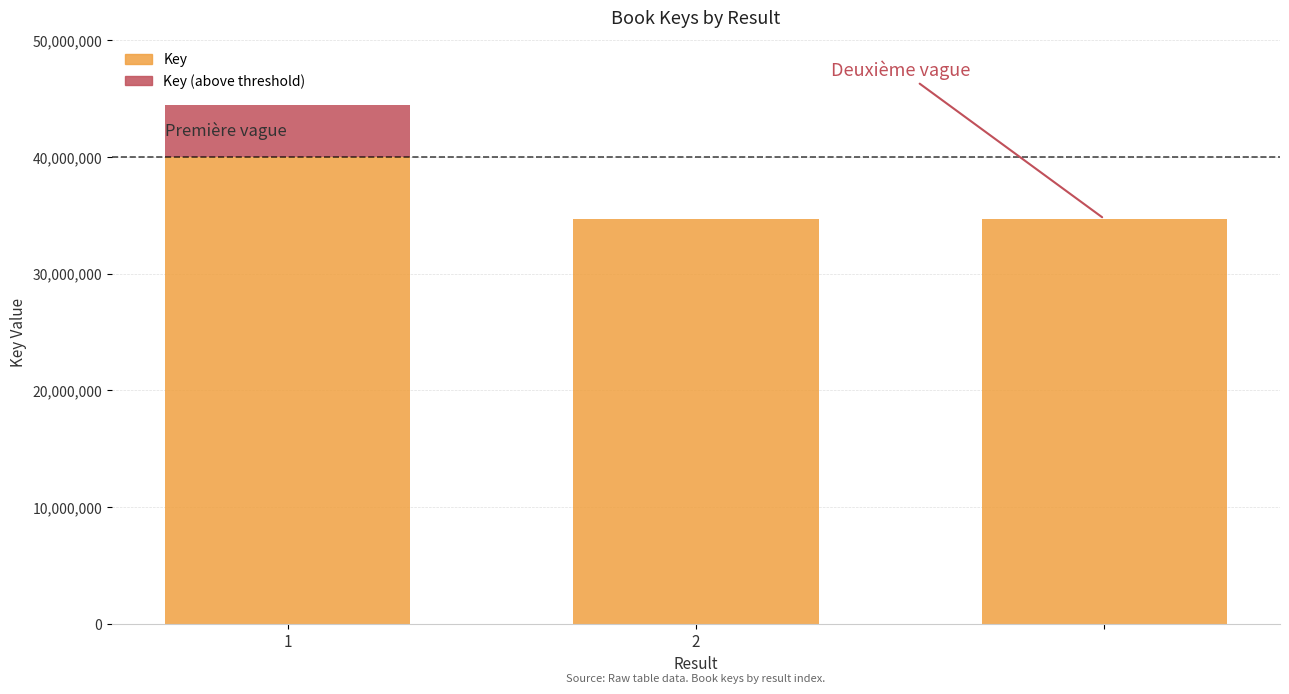

What are all the series names shown in the legend?

Key, Key (above threshold)